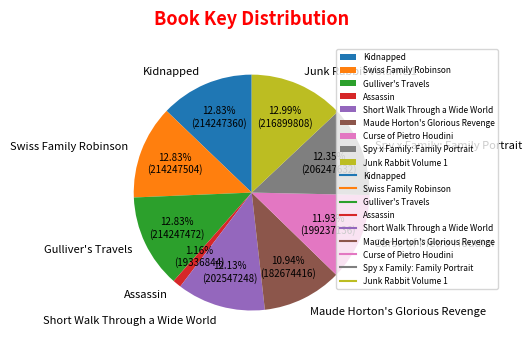

To the nearest percent, what portion does Swiss Family Robinson represent?

13%